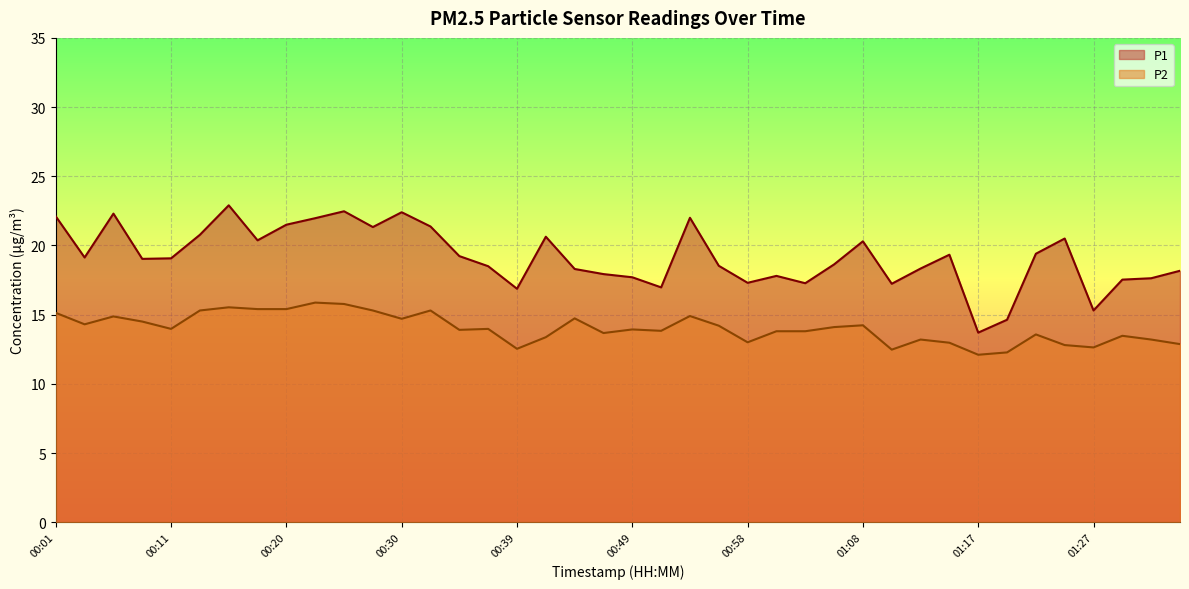

What is the value of the P2 point at the 20th from the left?

13.7